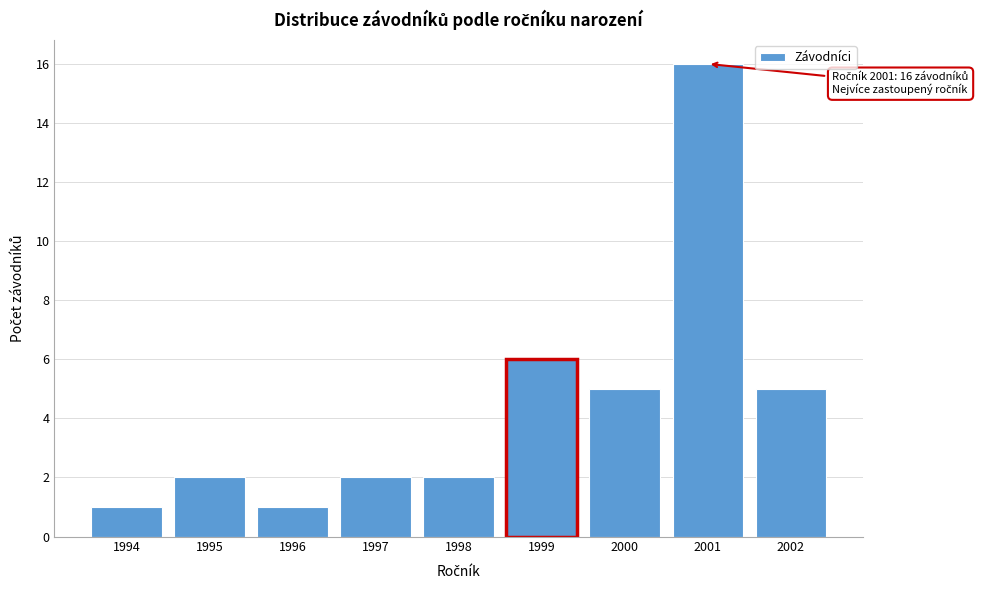

Reading right to left, what are all the values shown in this chart?

5	16	5	6	2	2	1	2	1